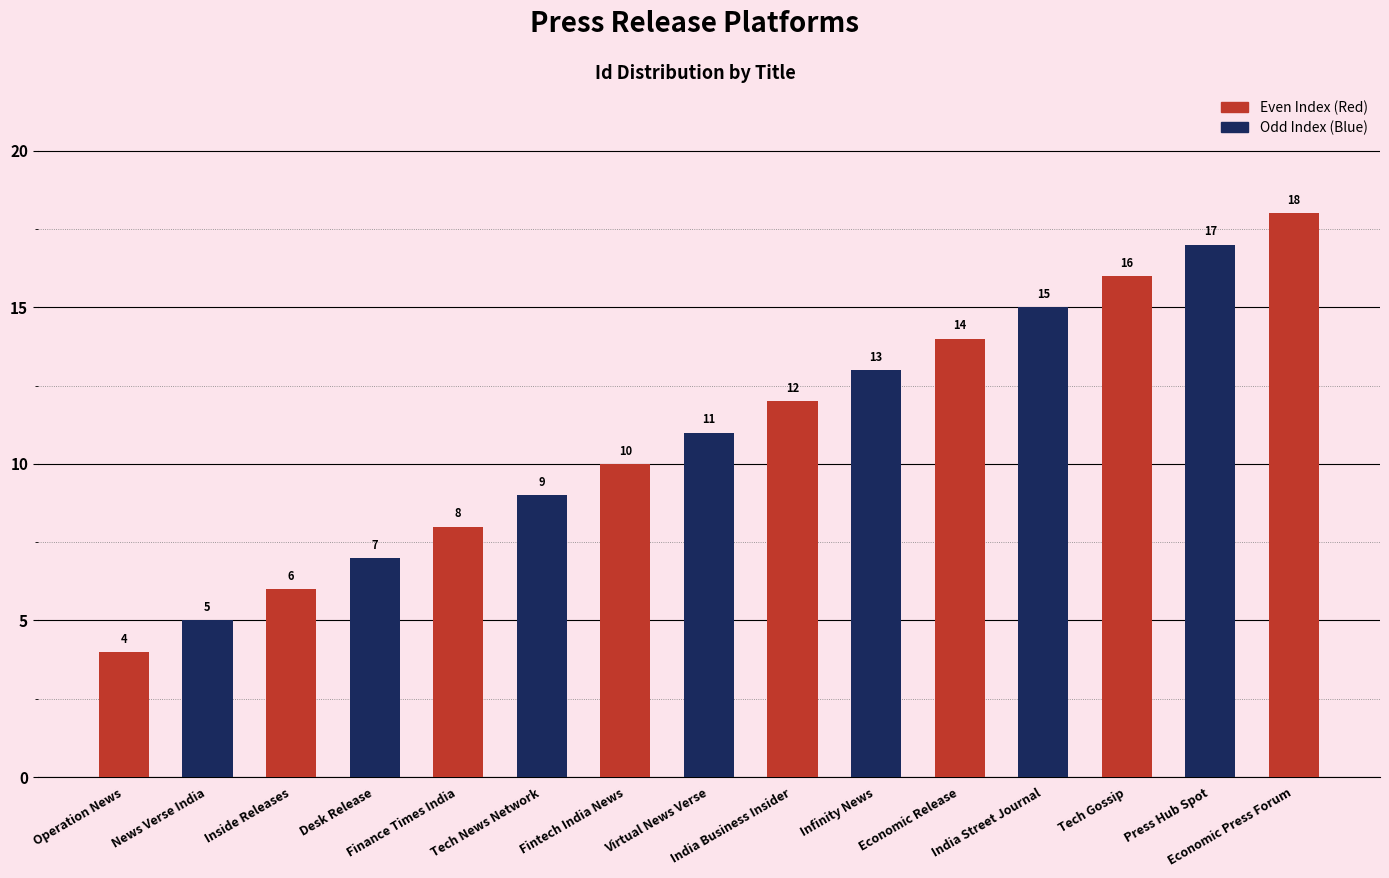

How many bars are there in total?

15